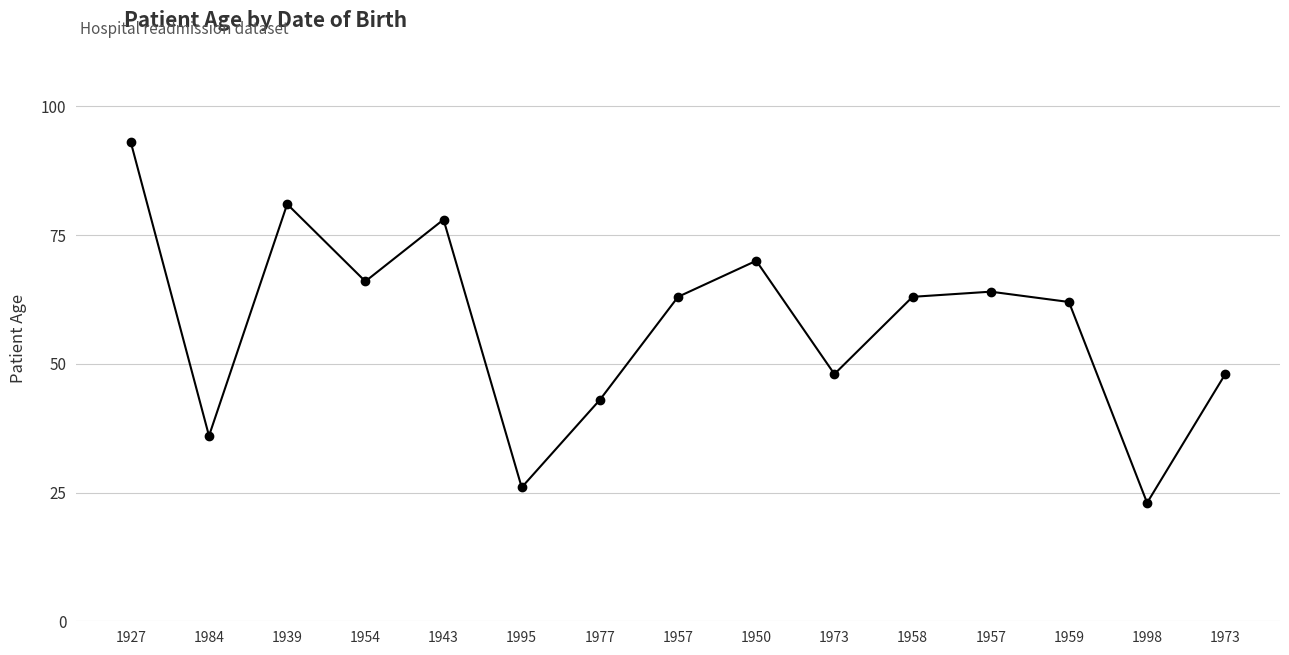

What is the label of the 7th point from the right?

1950